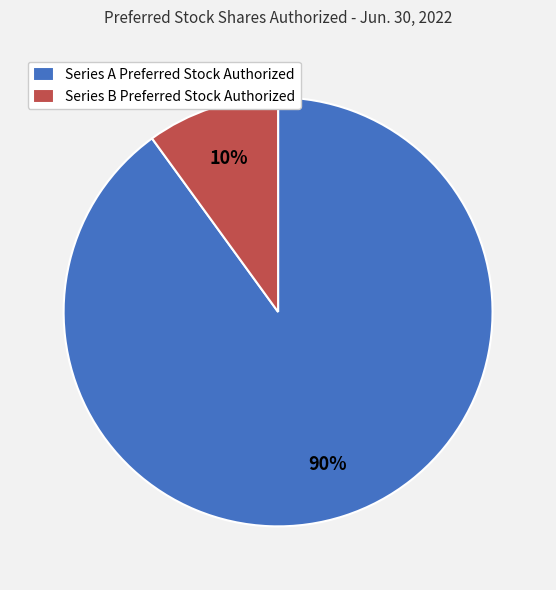

The Series B Preferred Stock Authorized slice represents 1% of the pie. True or false?

False